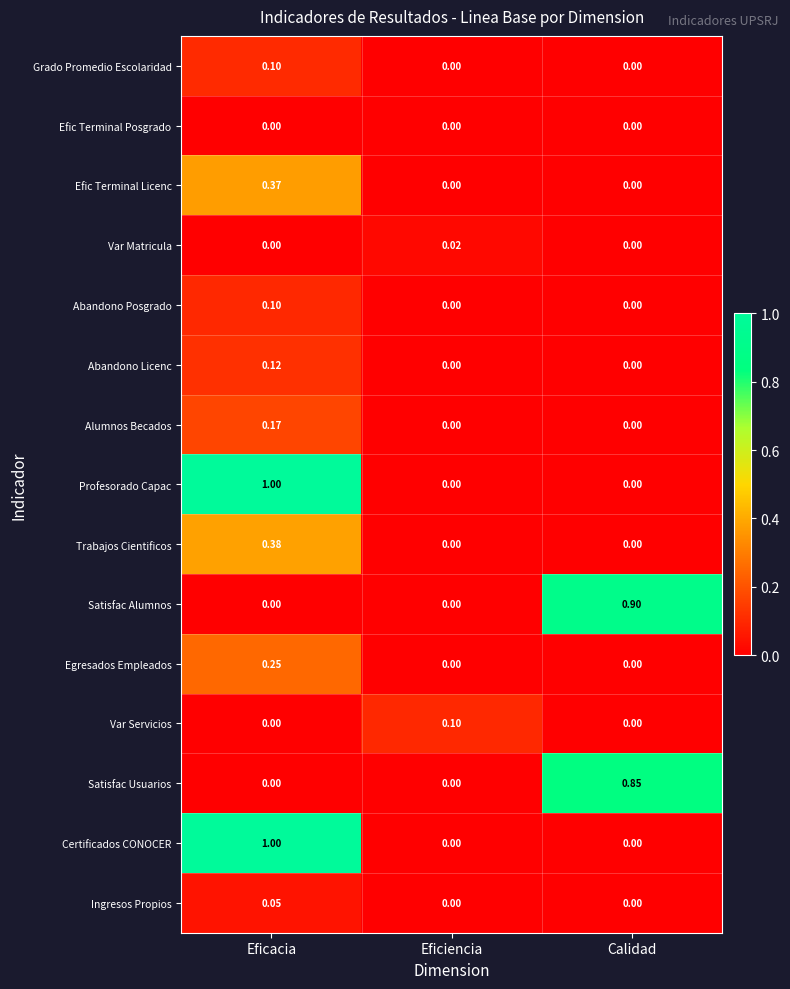

Between Eficiencia and Calidad, which series saw the biggest shift?

Satisfac Alumnos